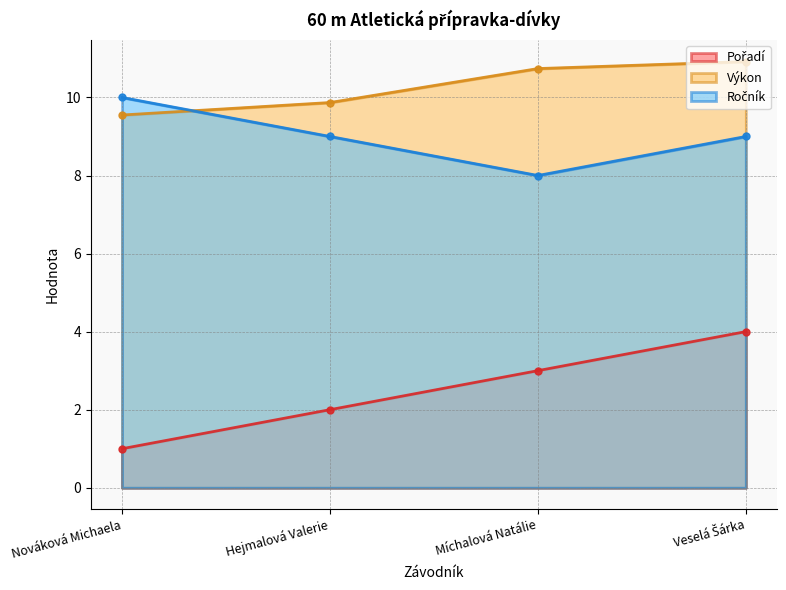

True or false: Výkon has more than 1 interior local peaks.

False